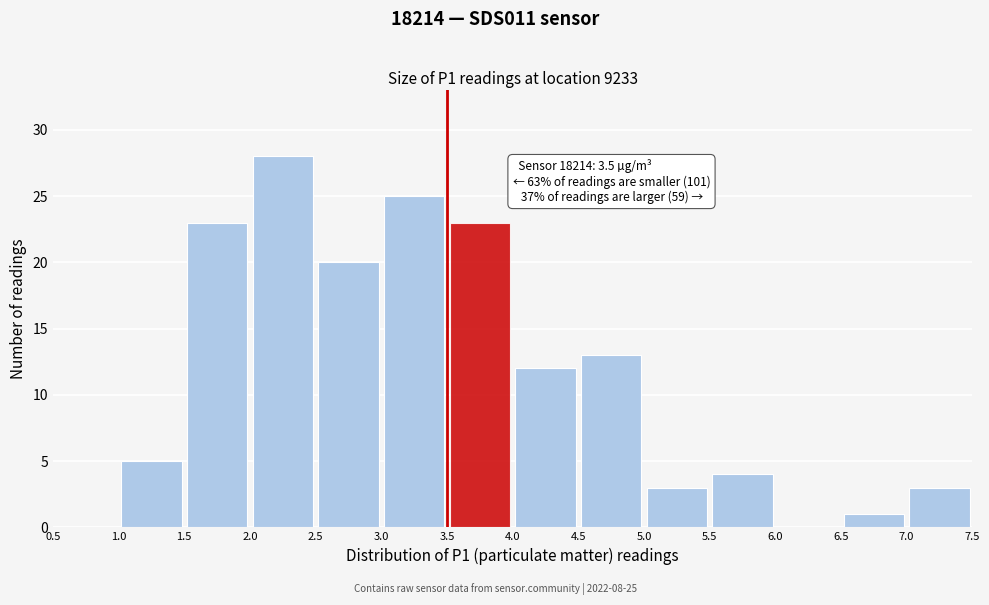

Over which range of the x-axis is the bar tallest?

2.0 to 2.5